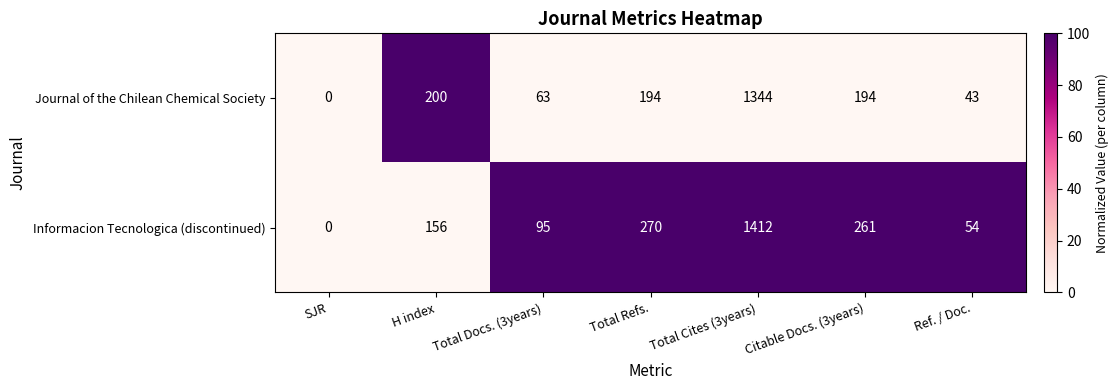

At which label does Journal of the Chilean Chemical Society reach its minimum?

SJR